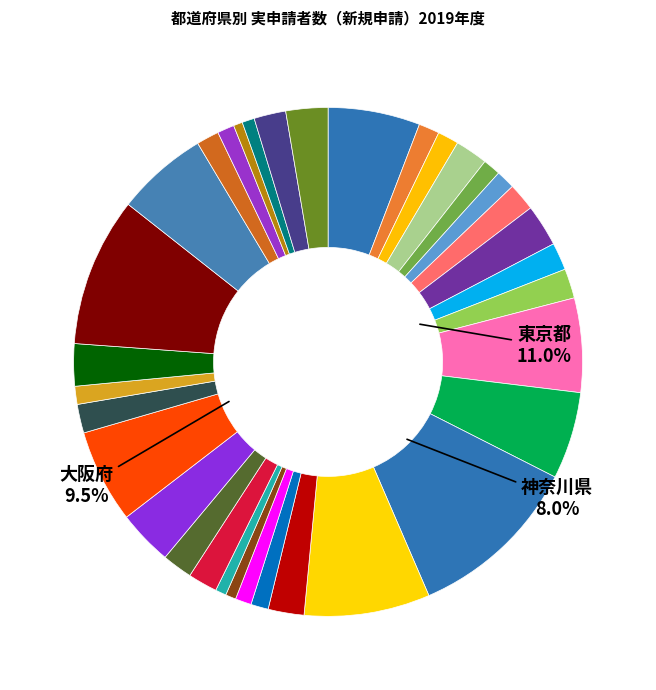

Combined, what portion of the pie is 宮城県 and 愛知県?

8.0%